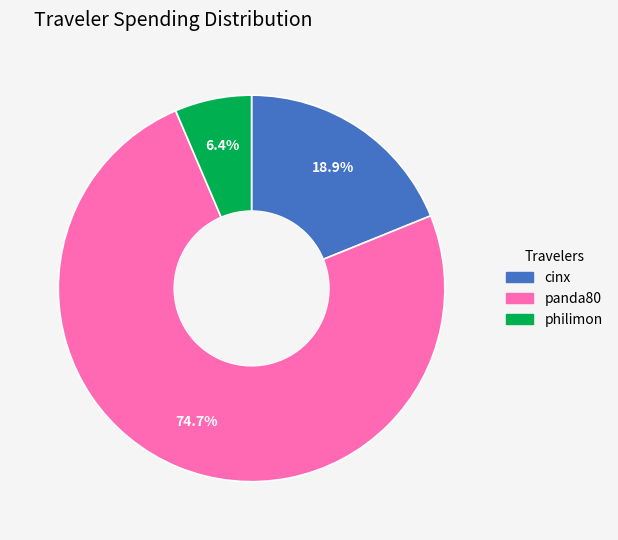

How many slices are in this pie chart?

3